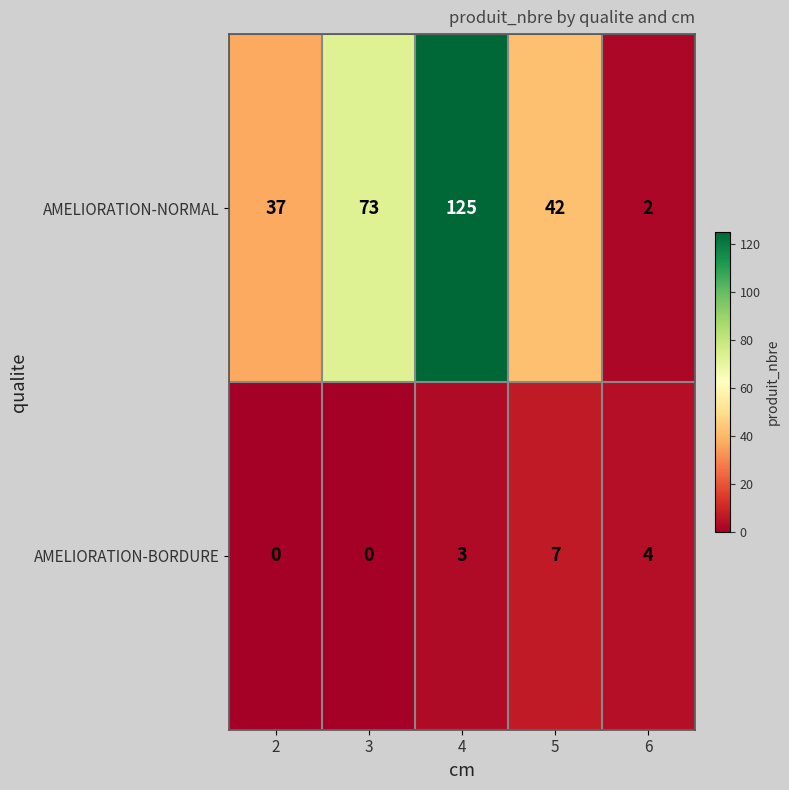

Which label corresponds to the largest value in the chart?

4